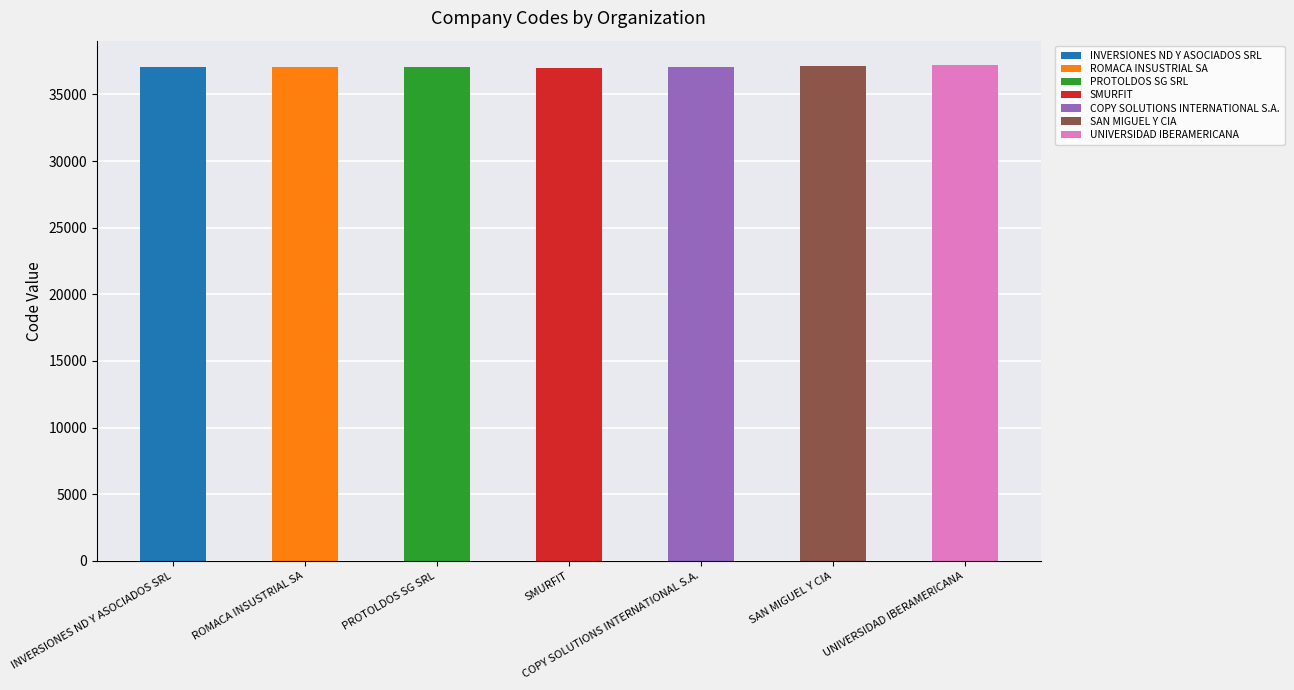

What is the label of the 2nd bar from the left?

ROMACA INSUSTRIAL SA